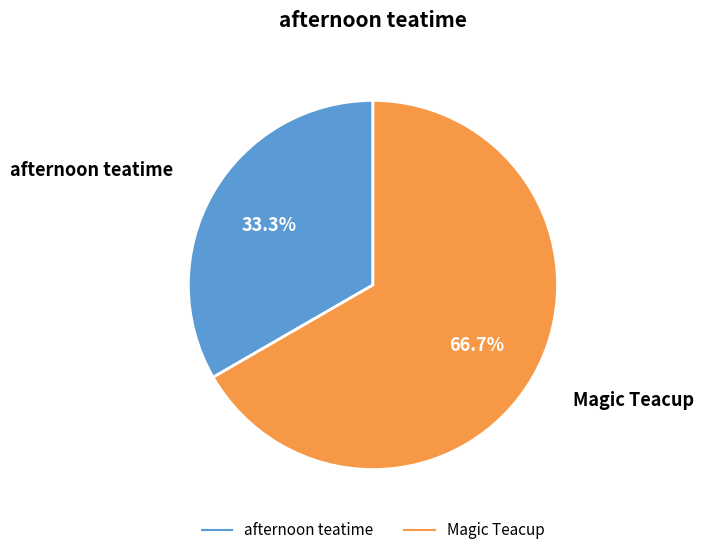

The afternoon teatime slice represents 33% of the pie. True or false?

True